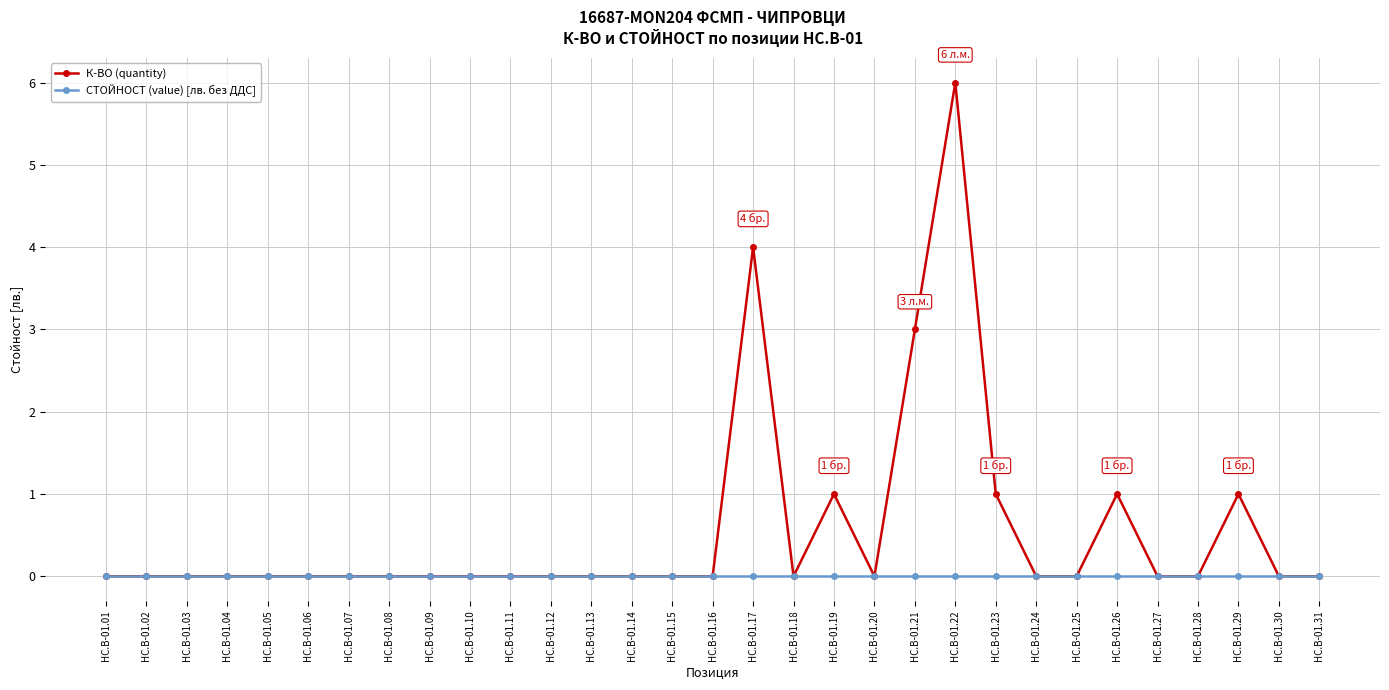

Which series has the largest total across all categories?

К-ВО (quantity)